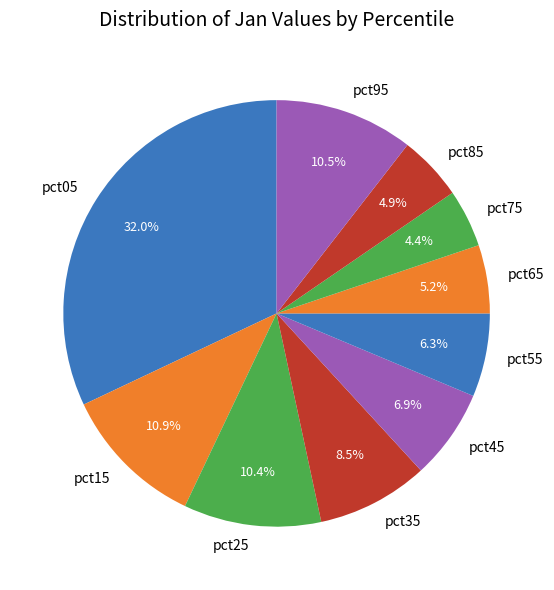

What is the largest slice in the pie chart?

pct05